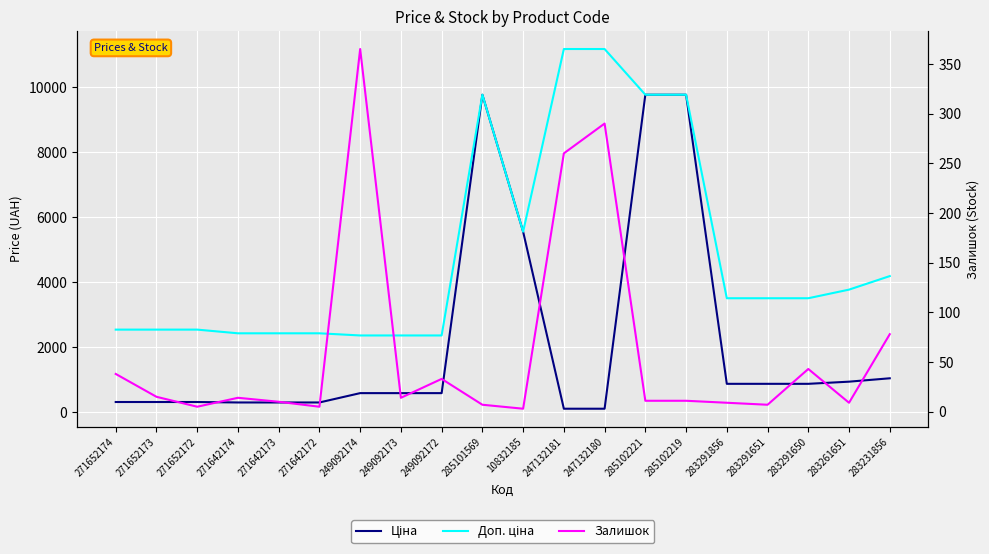

What is the maximum value for Ціна?

9775.5